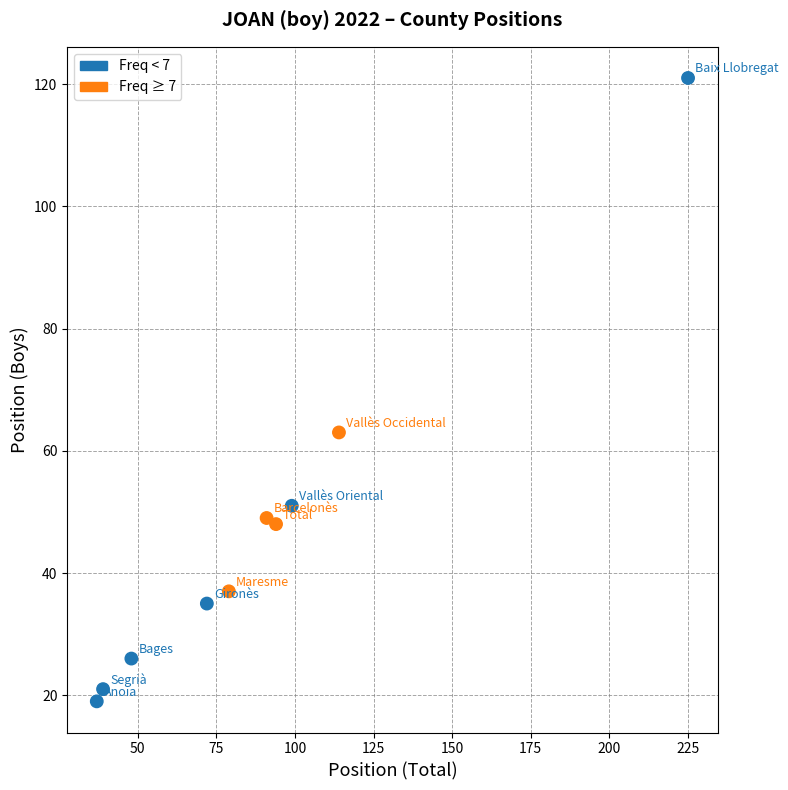

What is the average Y value?

47